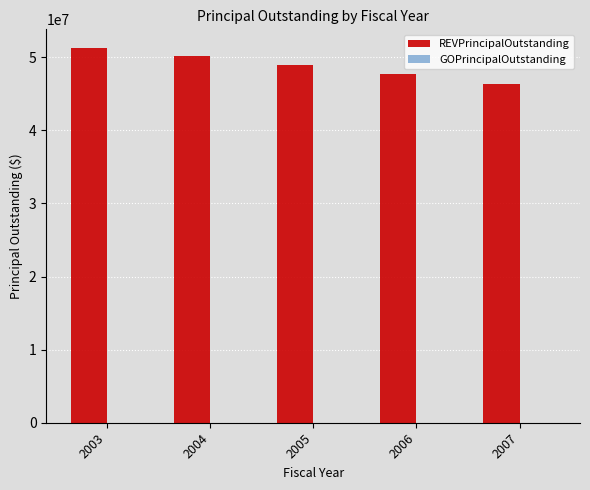

Rank the categories by value from lowest to highest.

2007, 2006, 2005, 2004, 2003